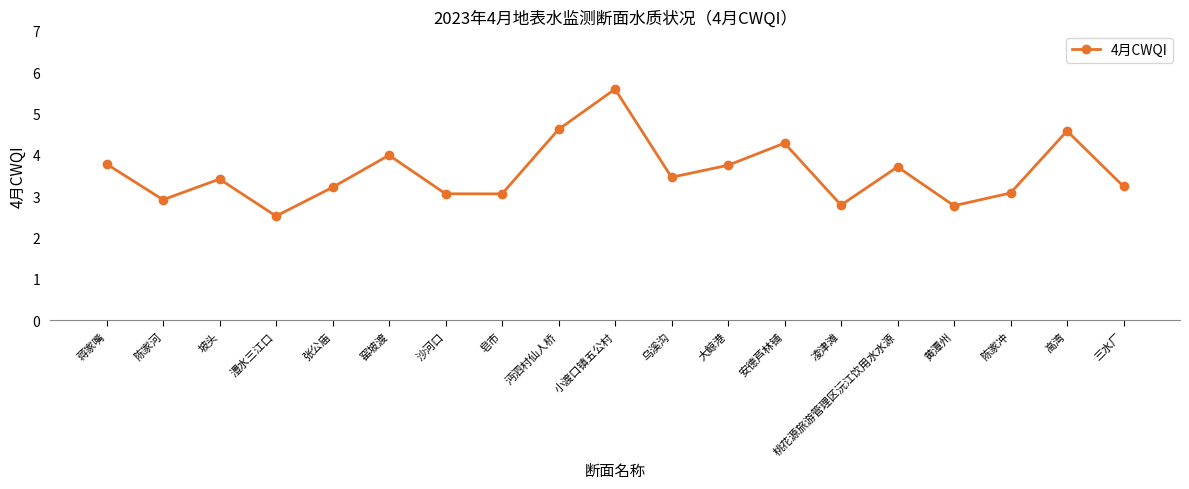

Reading left to right, list all the values displayed in this chart.

3.8	2.9	3.4	2.5	3.2	4.0	3.1	3.1	4.6	5.6	3.5	3.7	4.3	2.8	3.7	2.8	3.1	4.6	3.2